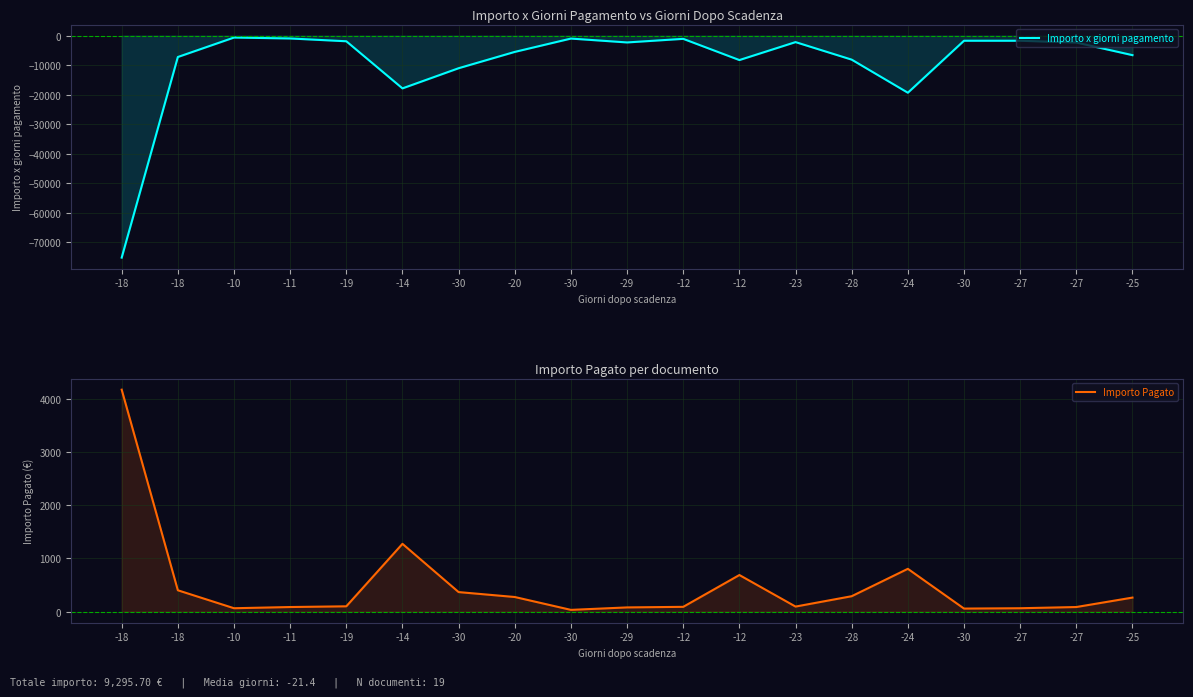

Which series has the largest total across all categories?

Importo Pagato